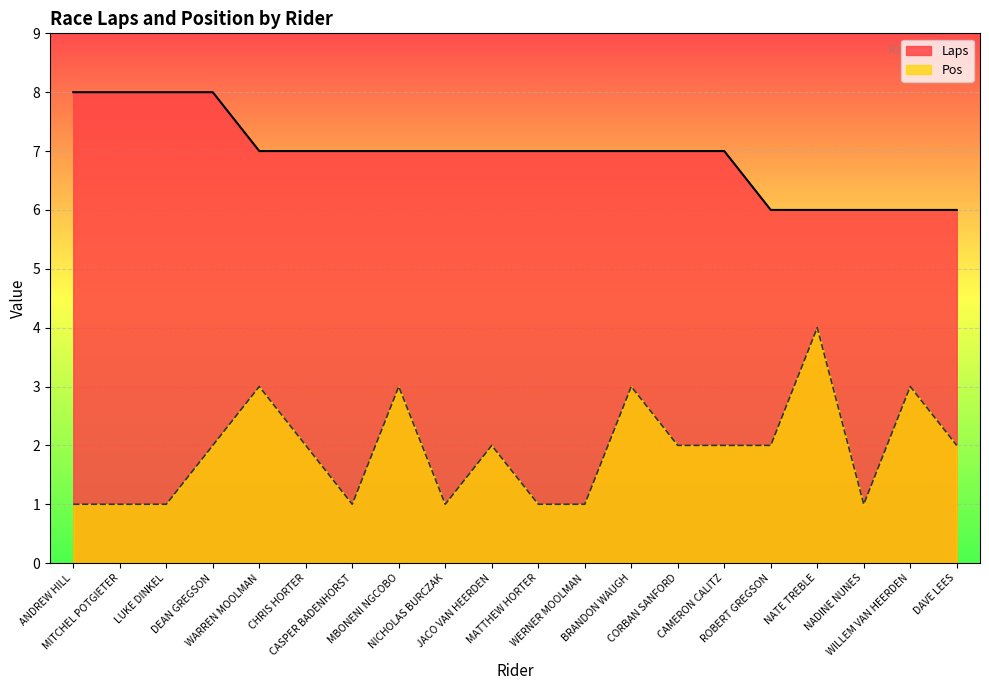

Does the chart display data point markers on the line(s)?

No